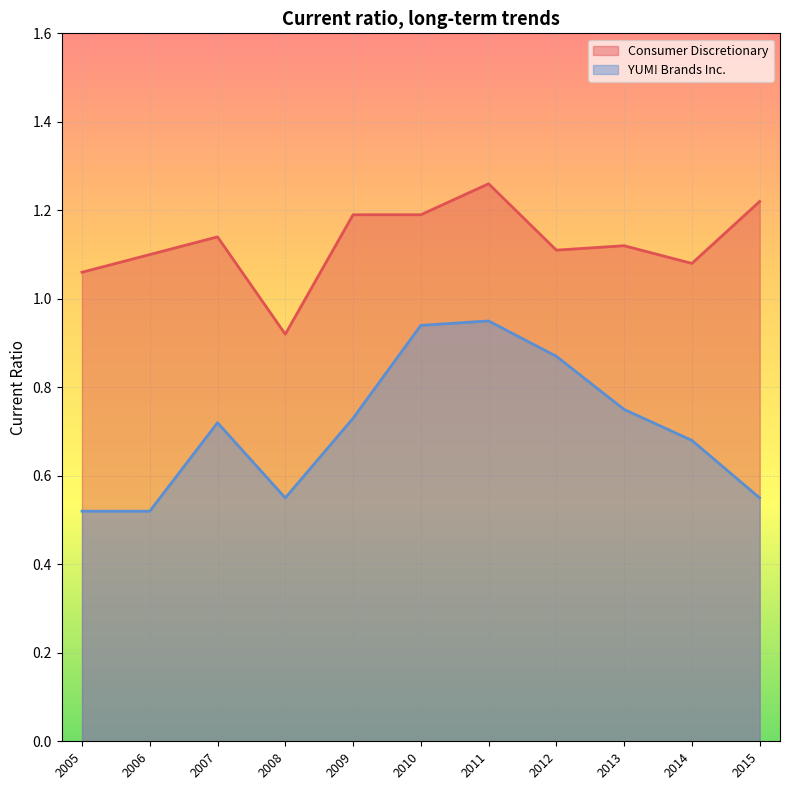

At which label does Consumer Discretionary reach its minimum?

2008